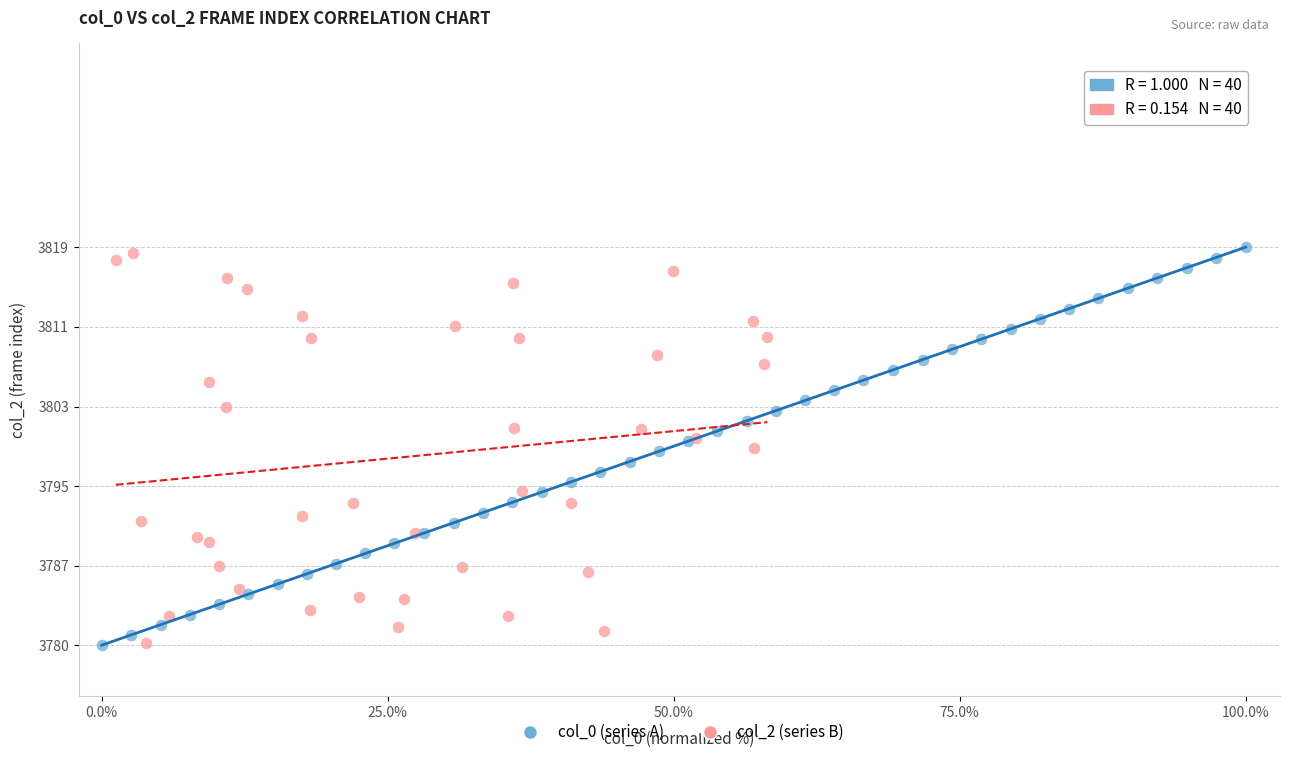

What are all the series names shown in the legend?

col_0 (series A), col_2 (series B)